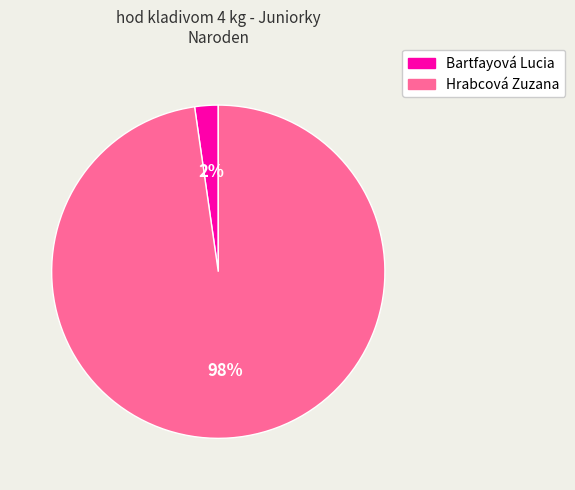

Rank the categories by value from highest to lowest.

Hrabcová Zuzana, Bartfayová Lucia